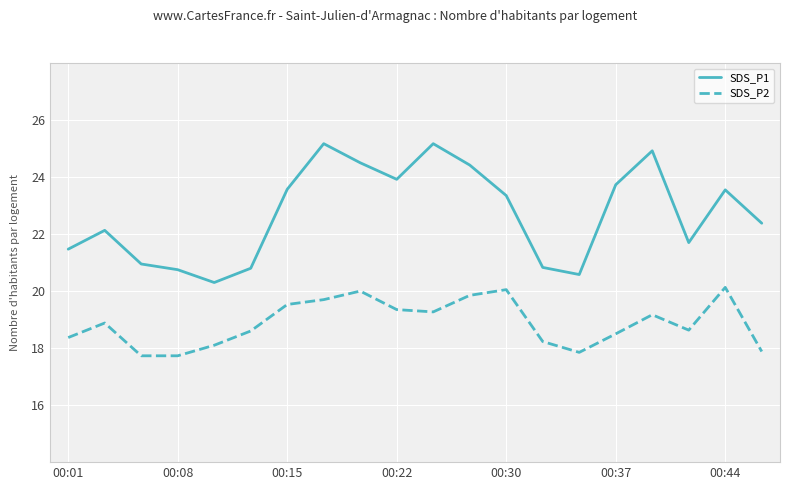

What is the value of the SDS_P1 point at the 19th from the left?

23.6